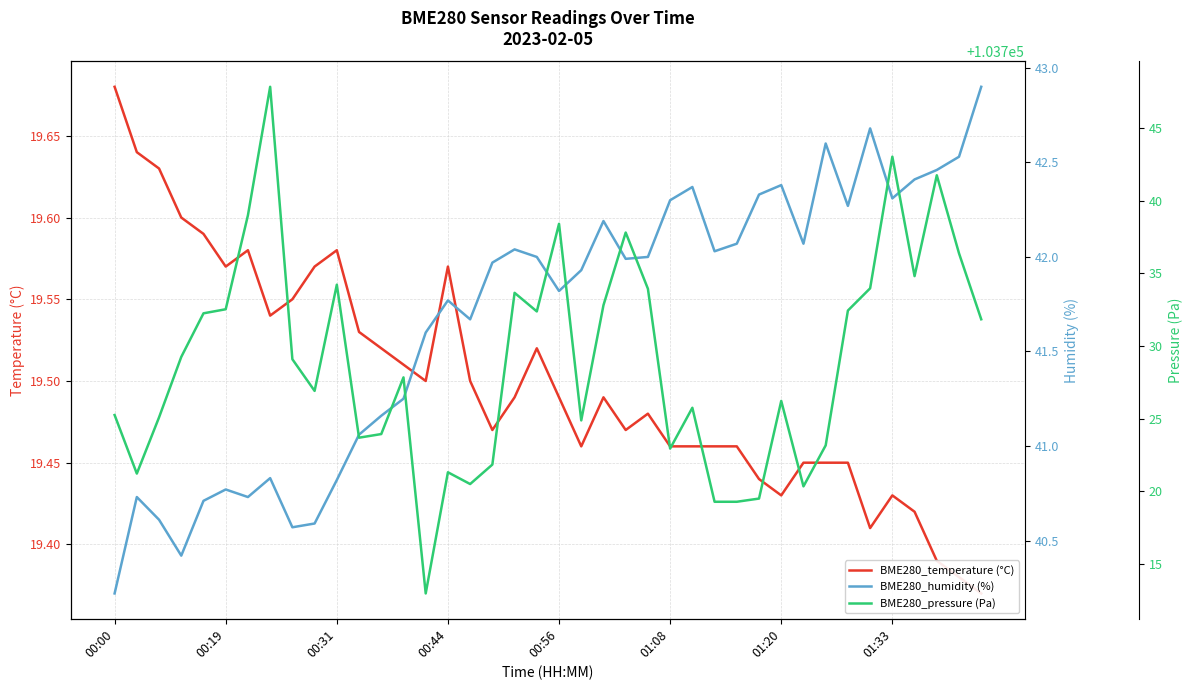

What value does the BME280_temperature (°C) series have at 9?

19.6